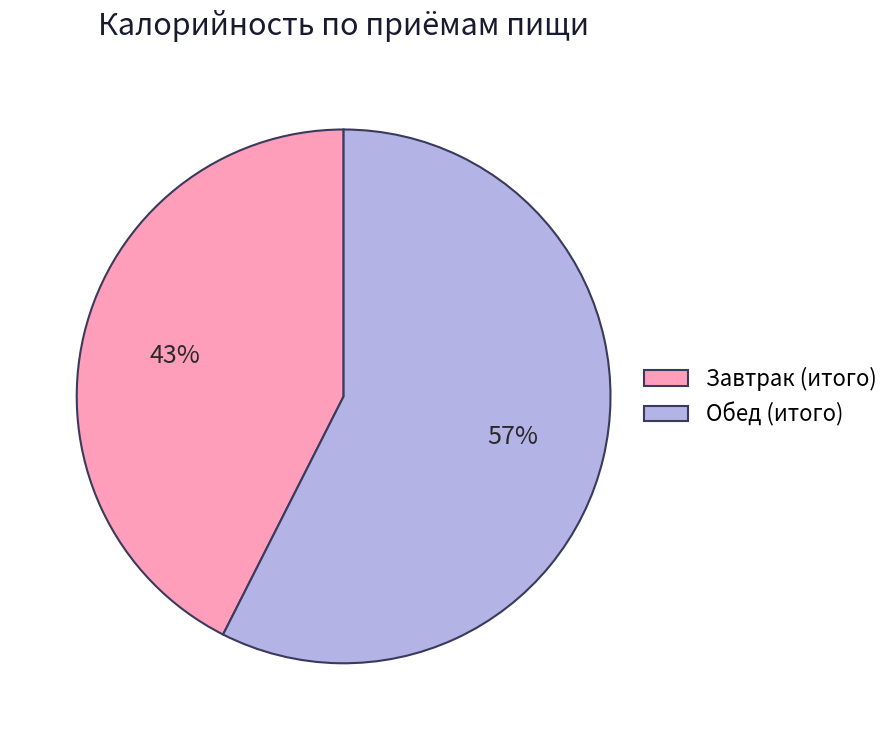

Does Завтрак (итого) represent more than half of the total?

No